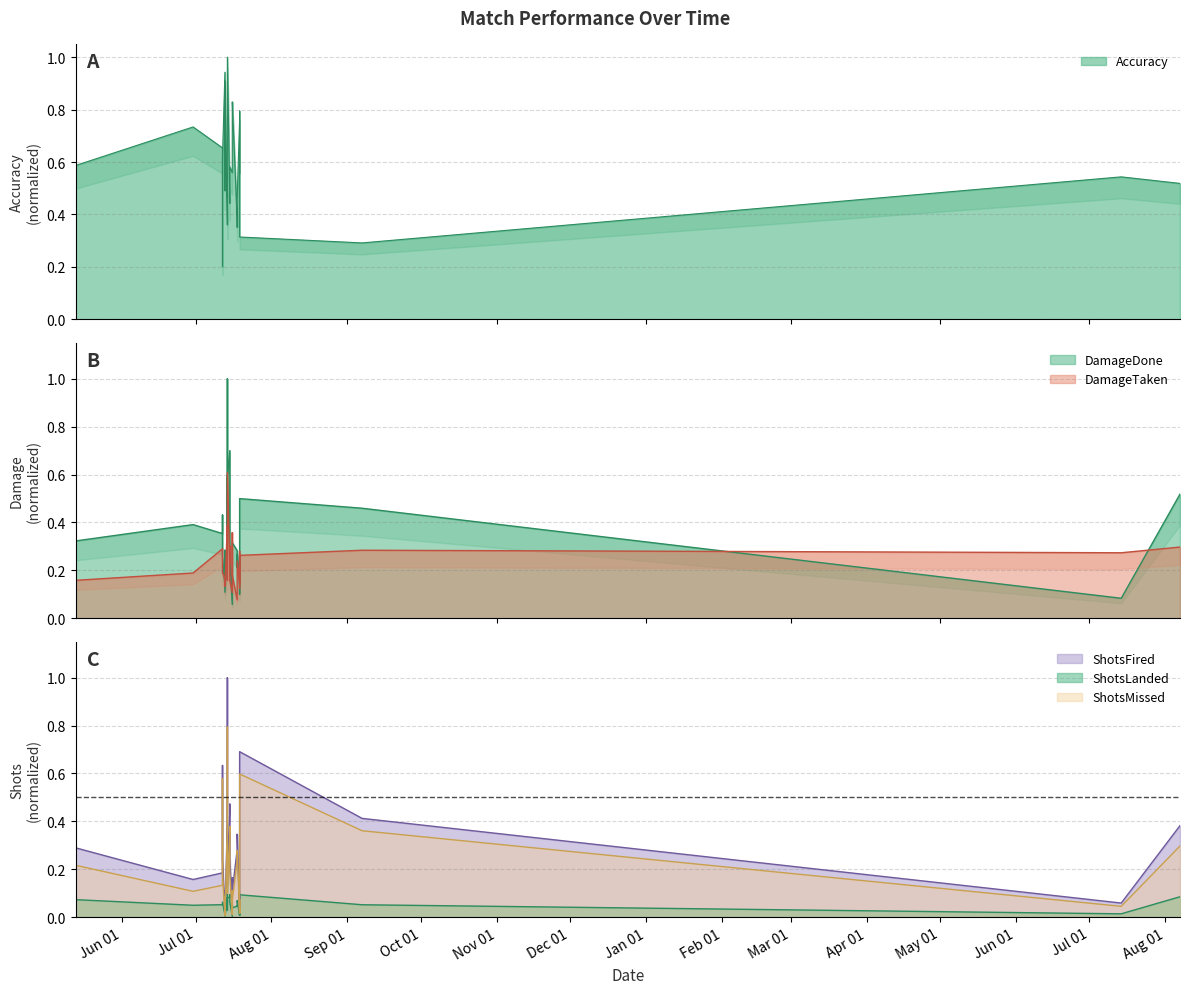

Which has a higher value, Aug 01 or Sep 01?

Aug 01